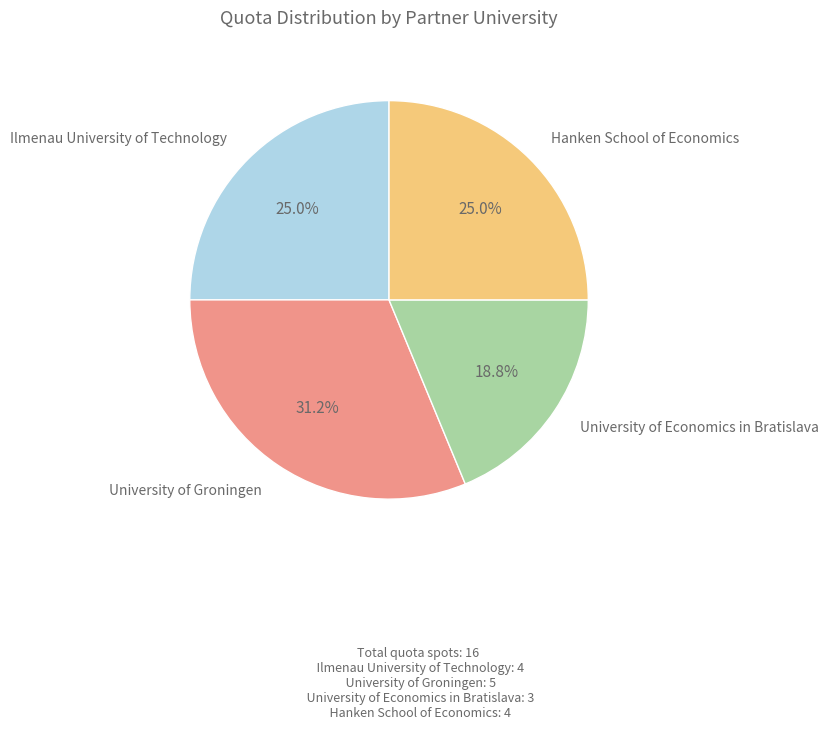

Does any single category account for the majority?

No